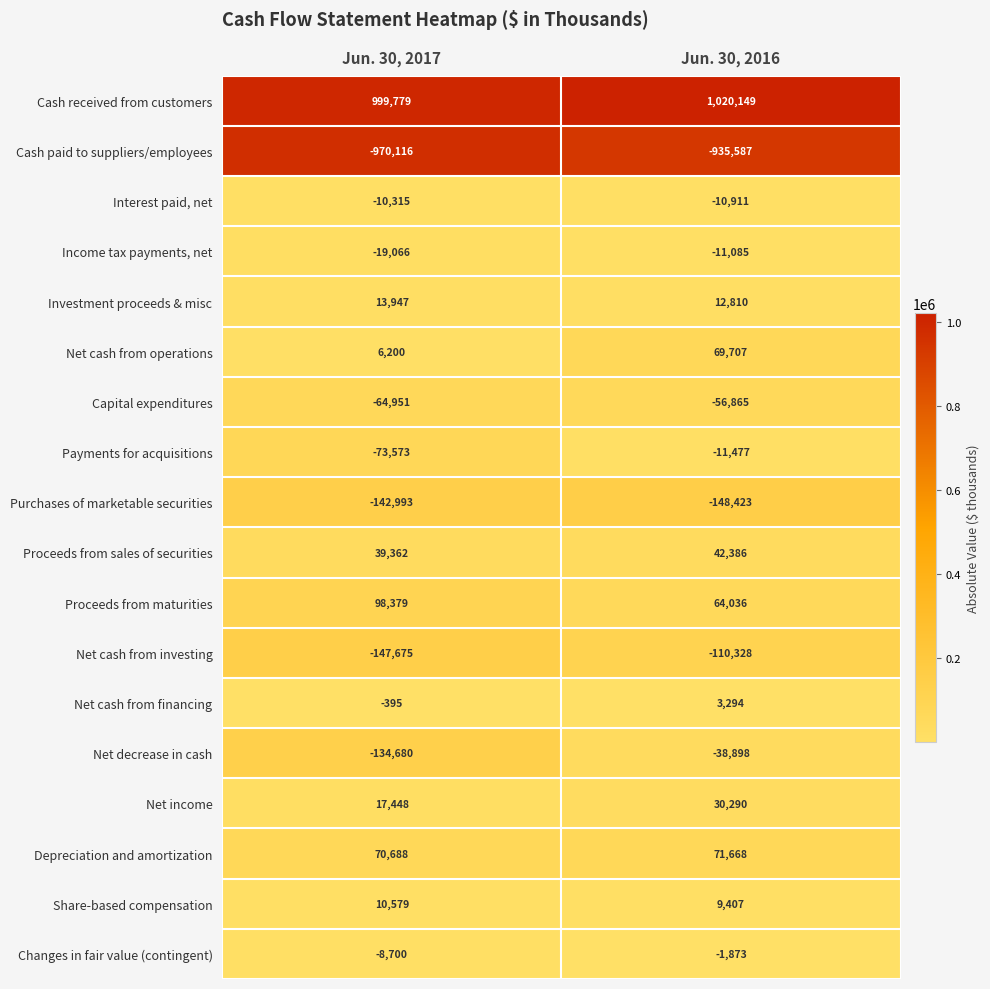

Read the Proceeds from maturities value at Jun. 30, 2017, to the nearest 50.

98400